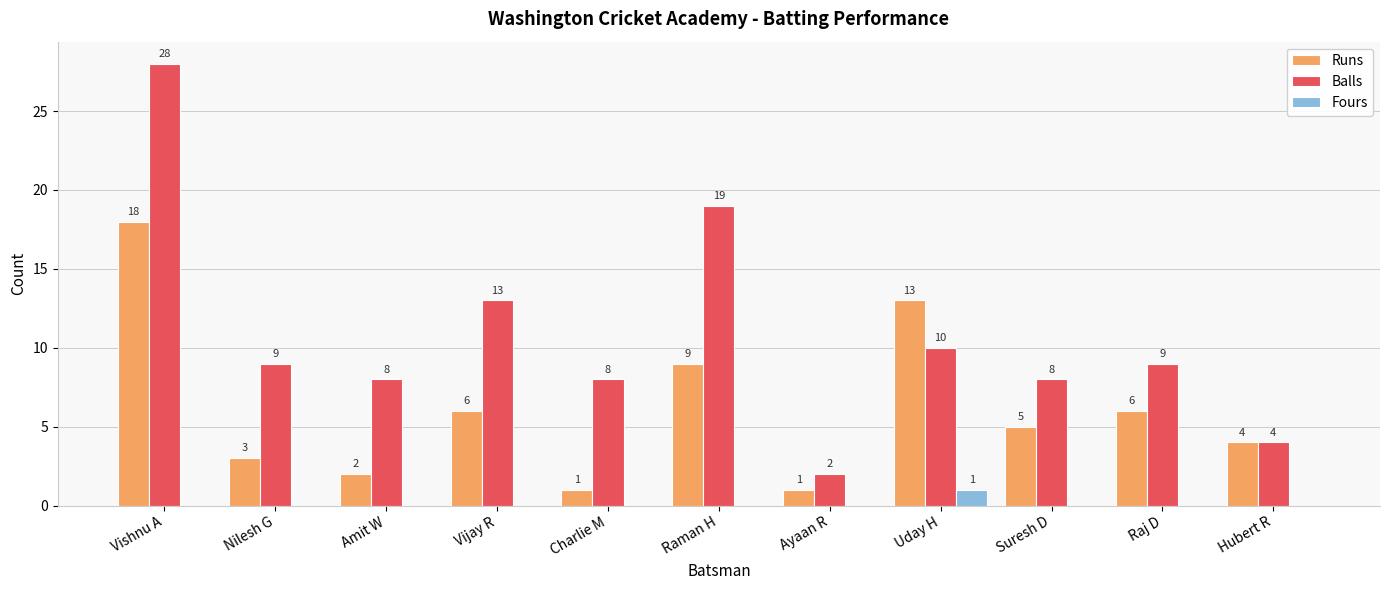

What is the difference between the Runs values at Raman H and Suresh D?

4